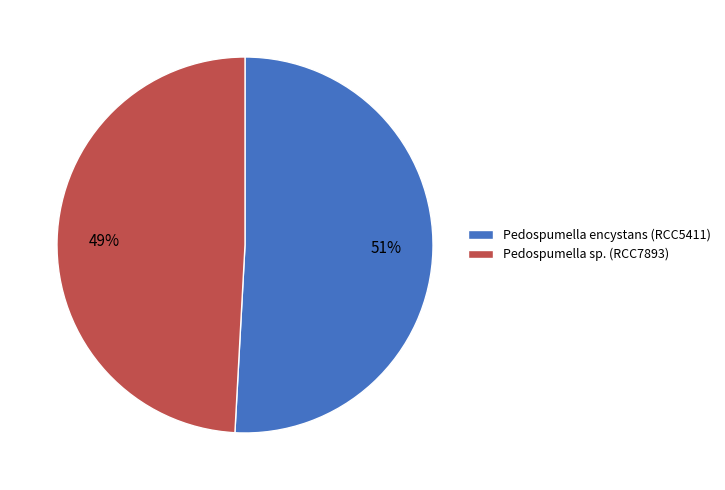

To the nearest percent, what percentage of the pie is Pedospumella sp. (RCC7893)?

49%